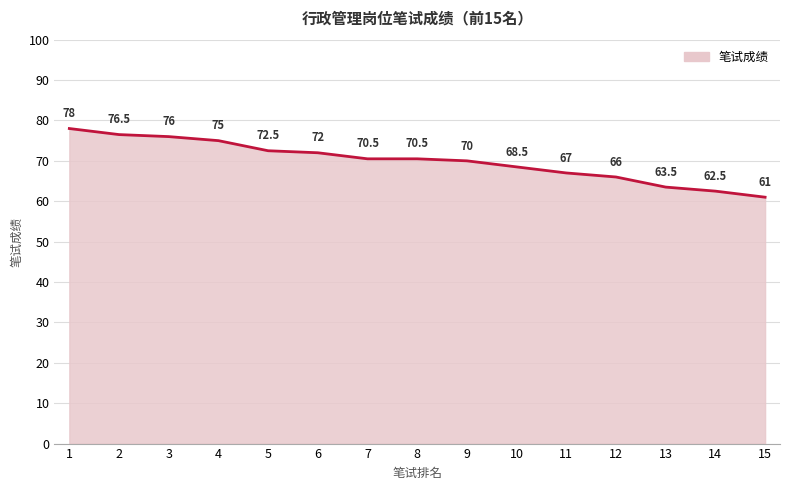

Where does the data first go above 70?

1